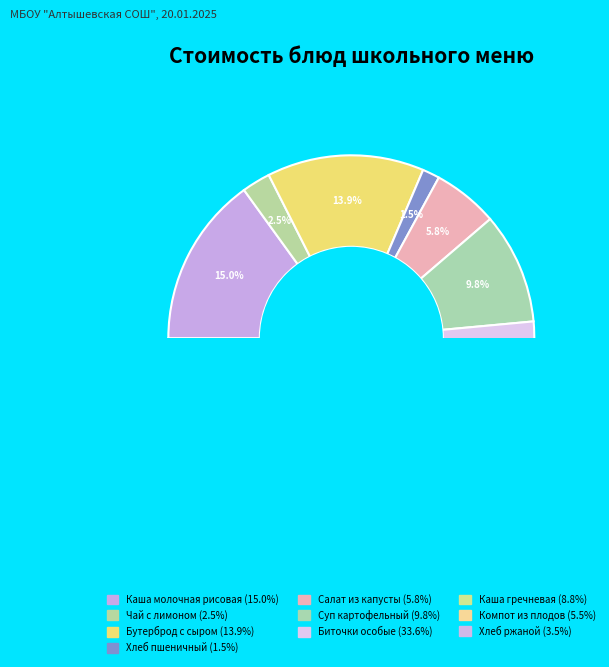

How many slices are in this pie chart?

10